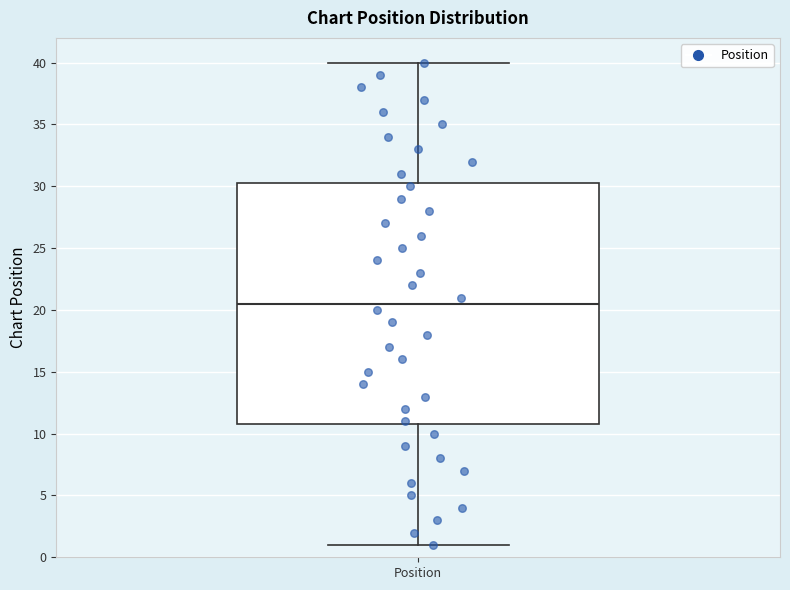

Where does the median line of the box for Position sit on the y-axis? The values are not printed on the chart, so give them approximately, as read against the axis.

20.5